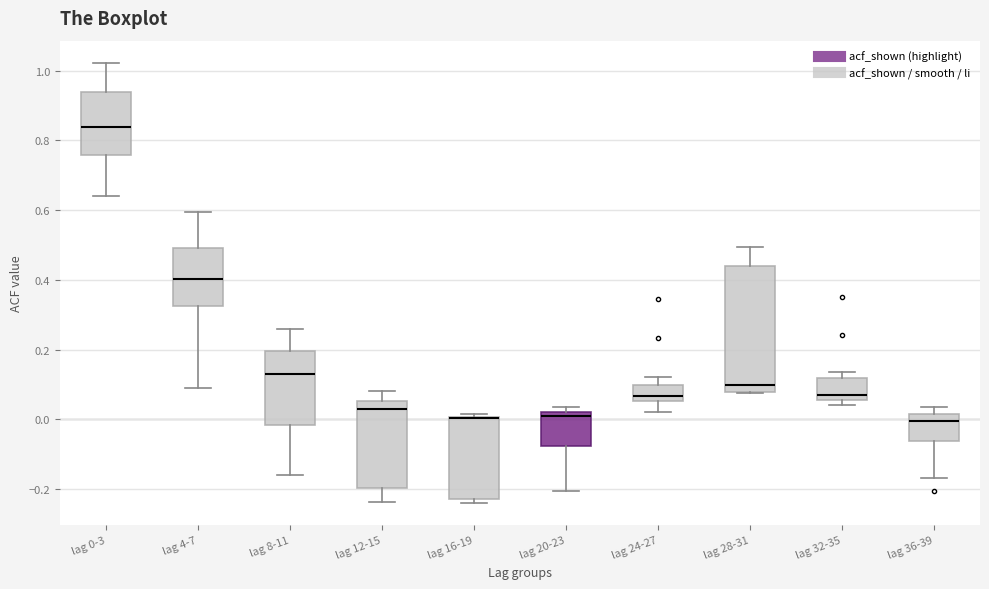

Which box is the tallest, from its lower edge to its upper edge?

lag 28-31